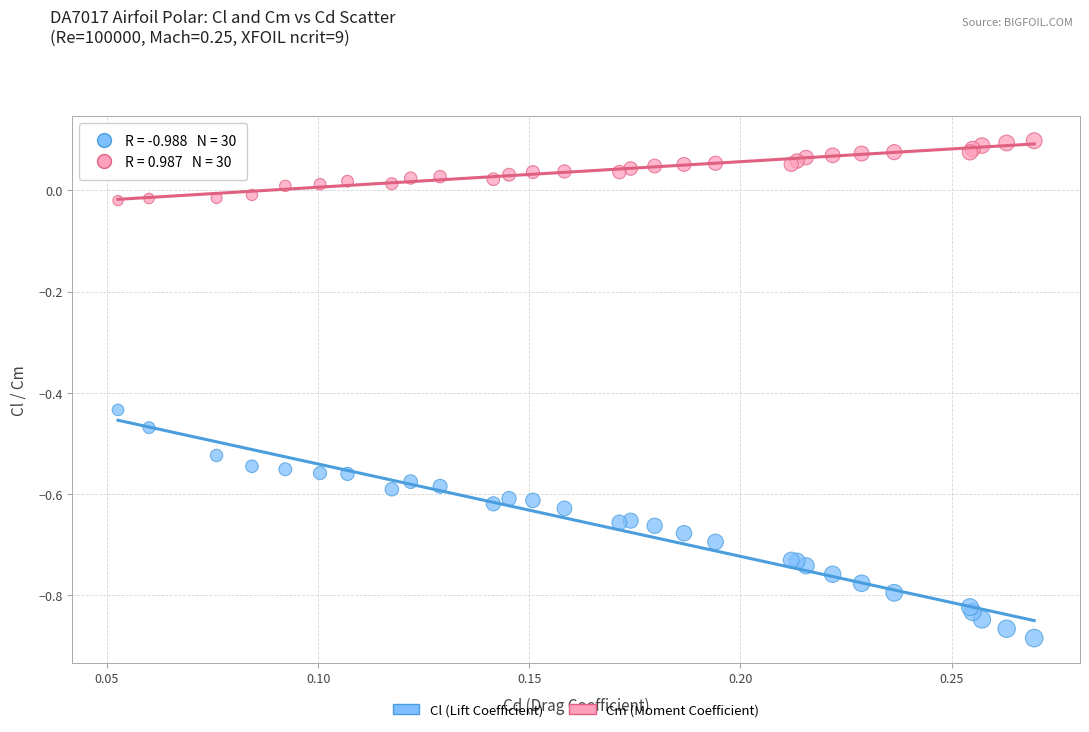

Which series contains the lowest Y value?

Cl (Lift Coefficient)